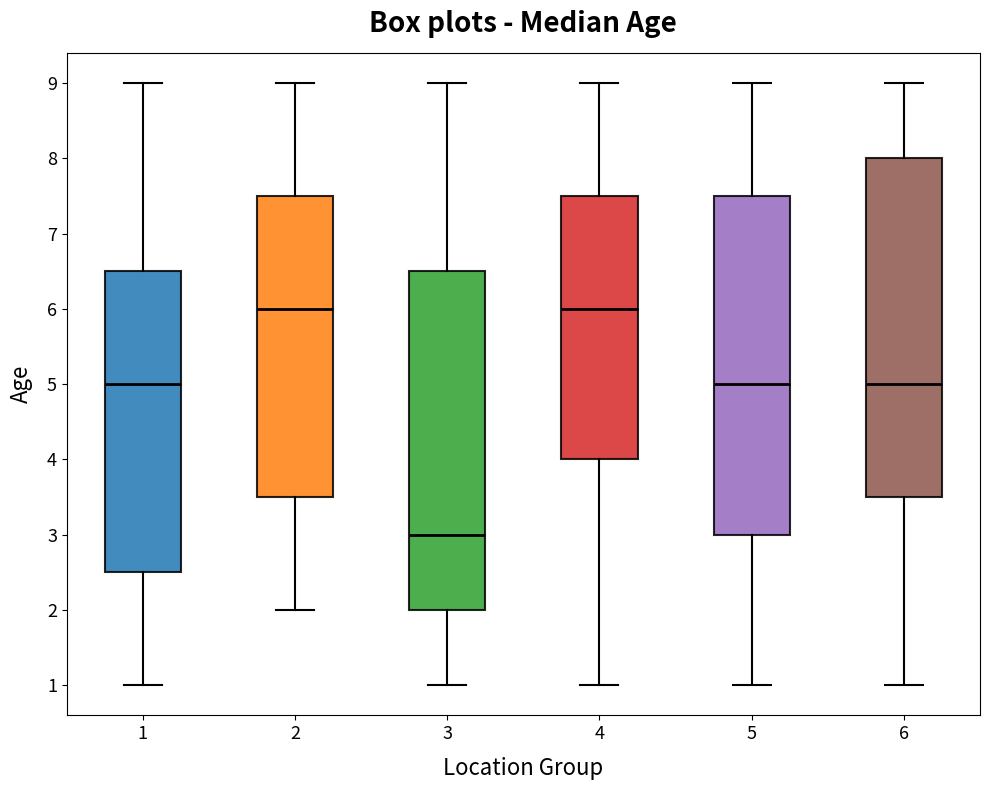

Reading left to right, read every box against the y-axis: the position of its median line, the range the box covers, and the ends of its whiskers. The values are not printed on the chart, so give them approximately, as read against the axis.

1: median 5.0, box 2.5 to 6.5, whiskers 1.0 to 9.0
2: median 6.0, box 3.5 to 7.5, whiskers 2.0 to 9.0
3: median 3.0, box 2.0 to 6.5, whiskers 1.0 to 9.0
4: median 6.0, box 4.0 to 7.5, whiskers 1.0 to 9.0
5: median 5.0, box 3.0 to 7.5, whiskers 1.0 to 9.0
6: median 5.0, box 3.5 to 8.0, whiskers 1.0 to 9.0